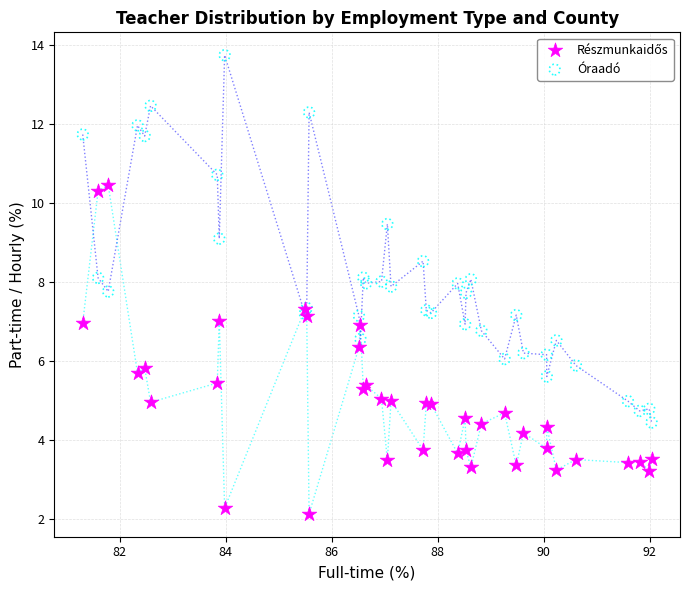

What is the X range (max minus min) for the scatter plot?

10.7